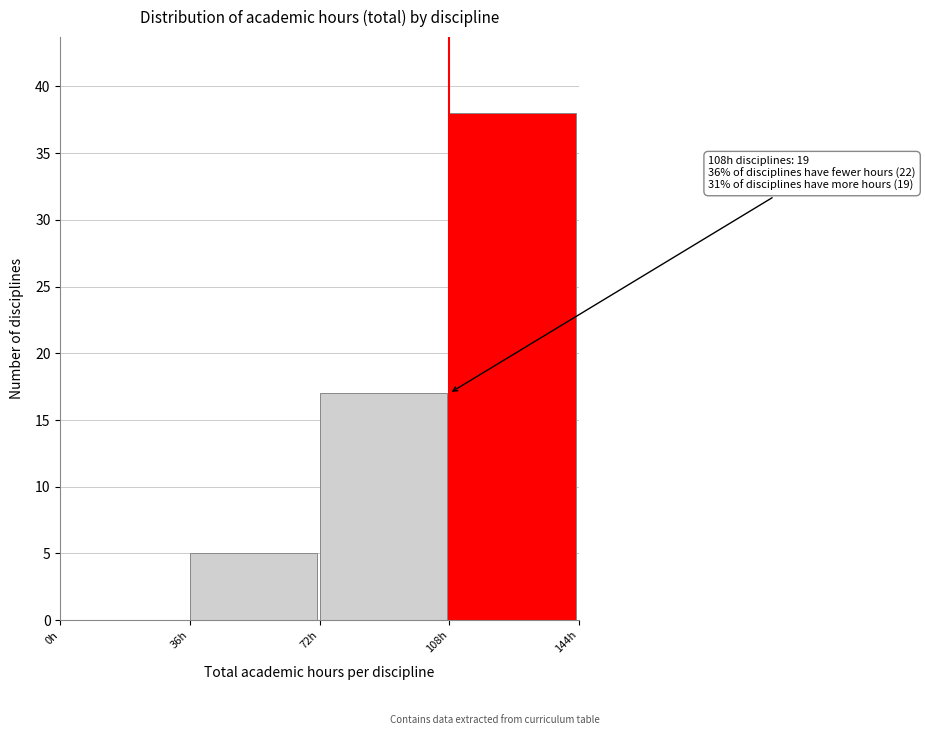

Which range on the x-axis has the tallest bar?

108 to 144